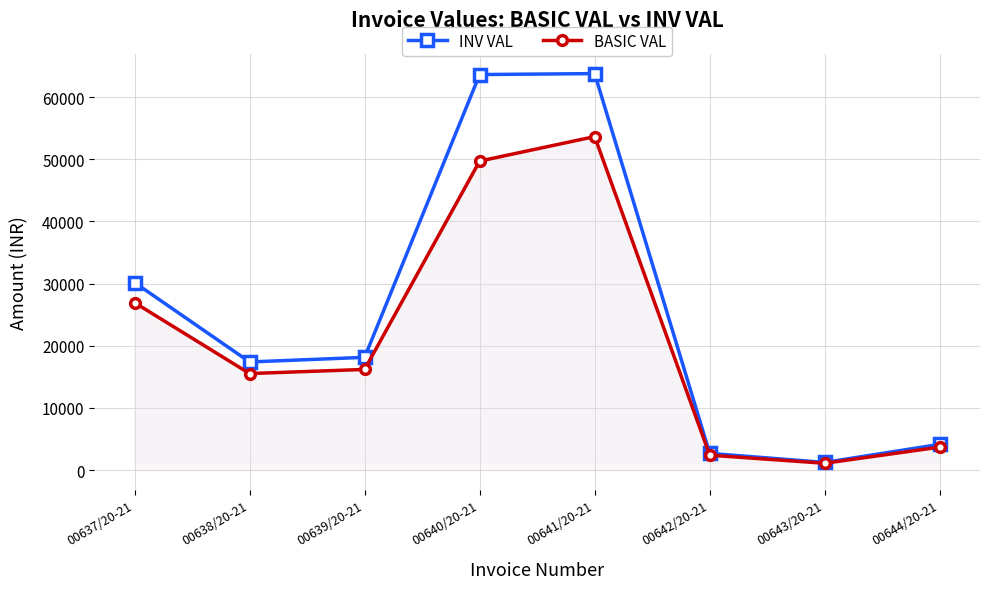

Reading left to right, list all the values displayed in this chart.

INV VAL: 00637/20-21=30169.4	00638/20-21=17402.0	00639/20-21=18144.0	00640/20-21=63618.6	00641/20-21=63769.9	00642/20-21=2700.9	00643/20-21=1246.6	00644/20-21=4155.2
BASIC VAL: 00637/20-21=26937.0	00638/20-21=15537.5	00639/20-21=16200.0	00640/20-21=49702.0	00641/20-21=53640.0	00642/20-21=2411.5	00643/20-21=1113.0	00644/20-21=3710.0